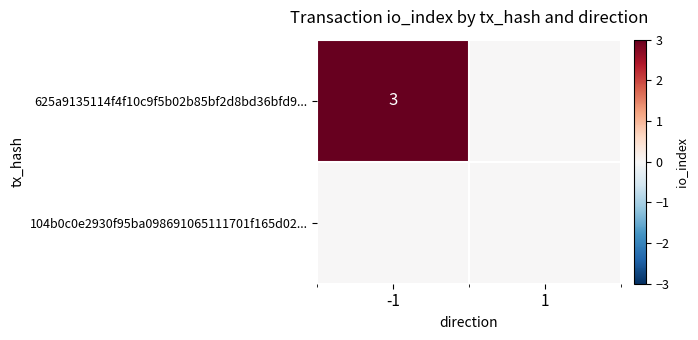

True or false: 625a9135114f4f10c9f5b02b85bf2d8bd36bfd9... has a value of 2 at -1.

False